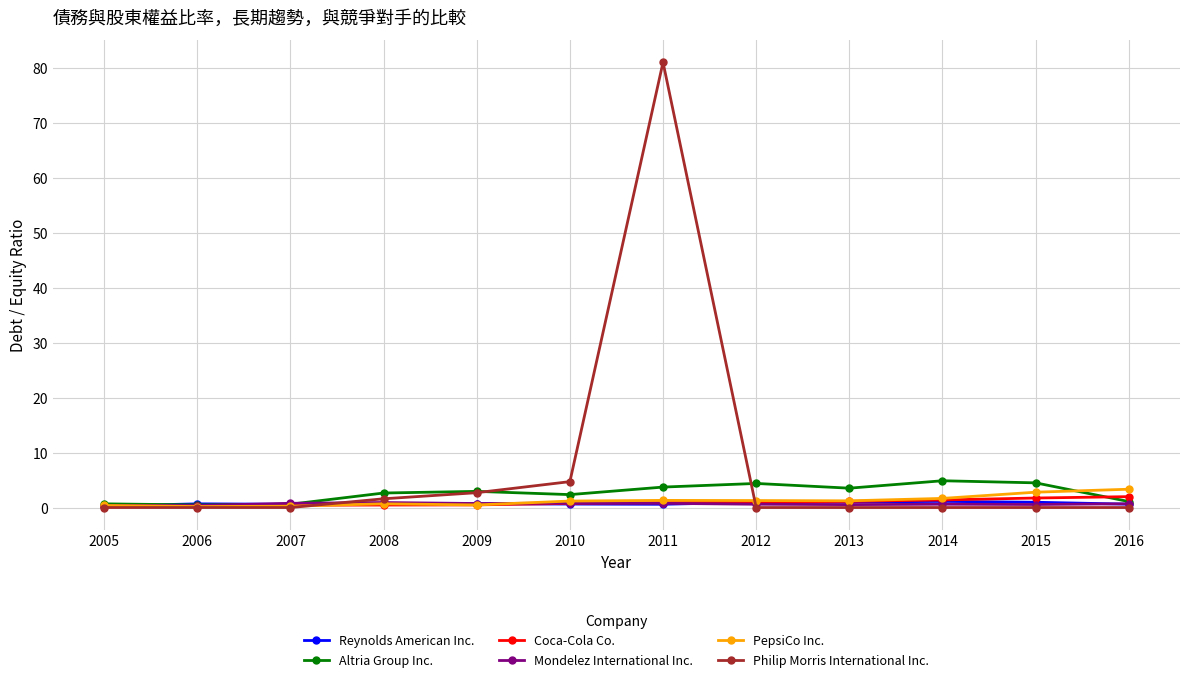

Which series has the largest range (max minus min)?

Philip Morris International Inc.